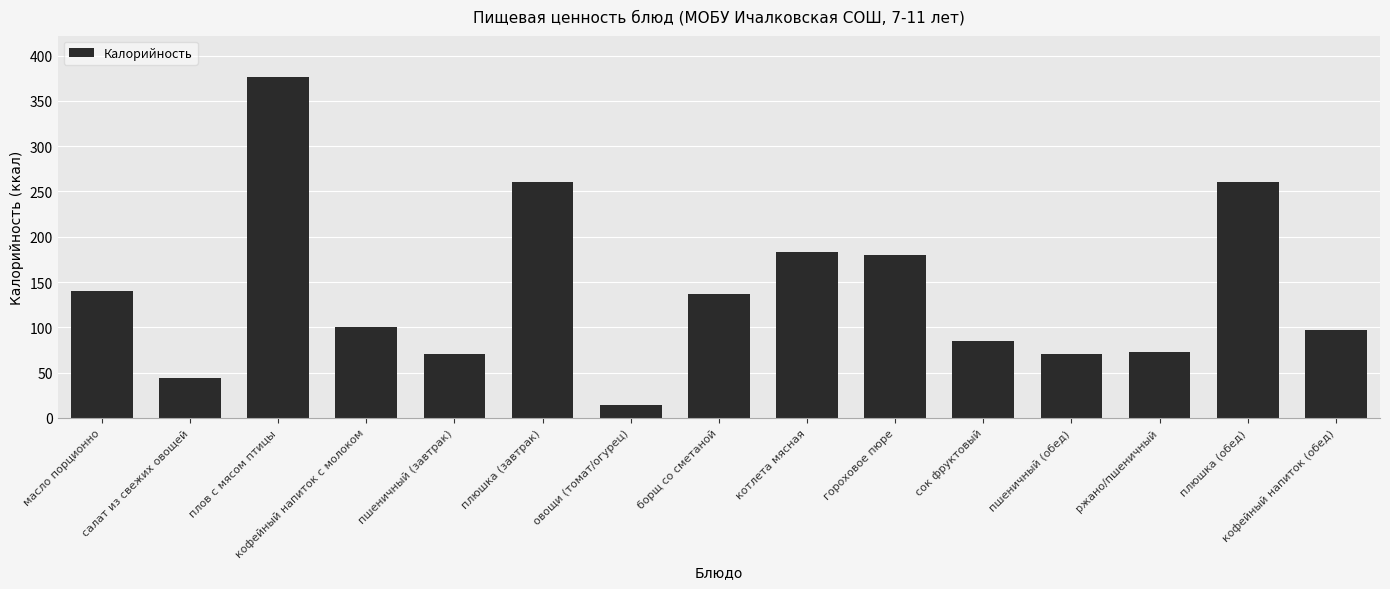

Does the chart contain stacked bars?

No